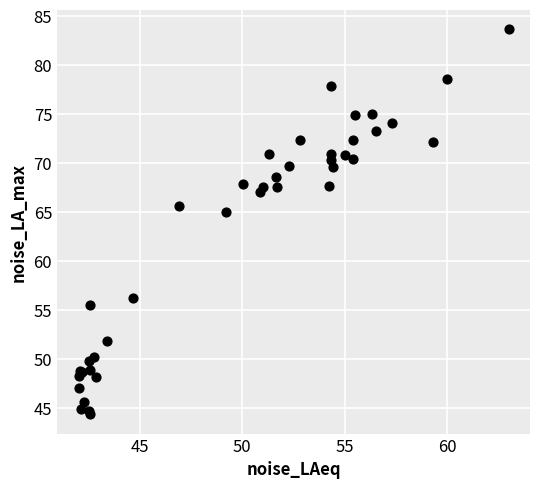

What Y value in the scatter plot is closest to 63?

65.0